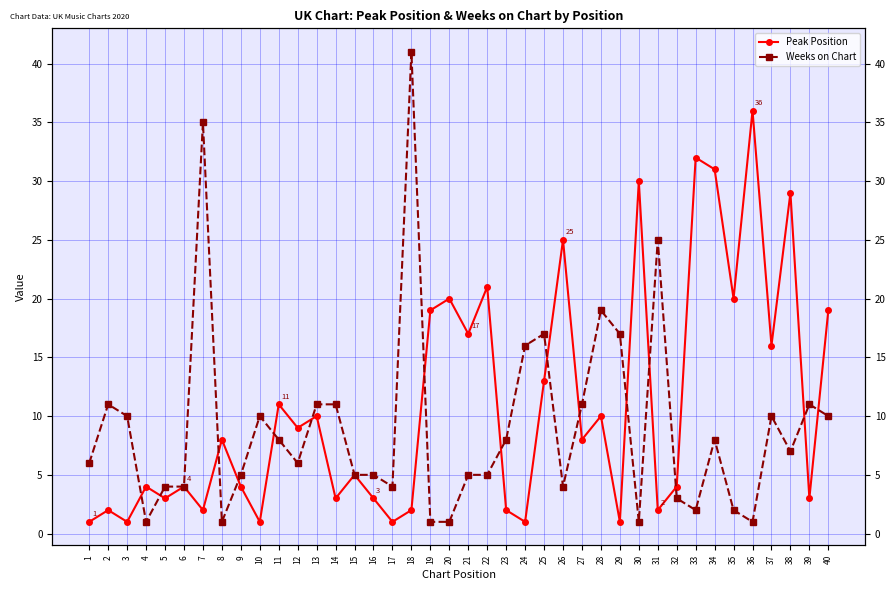

At which category is the sum across all series the highest?

18